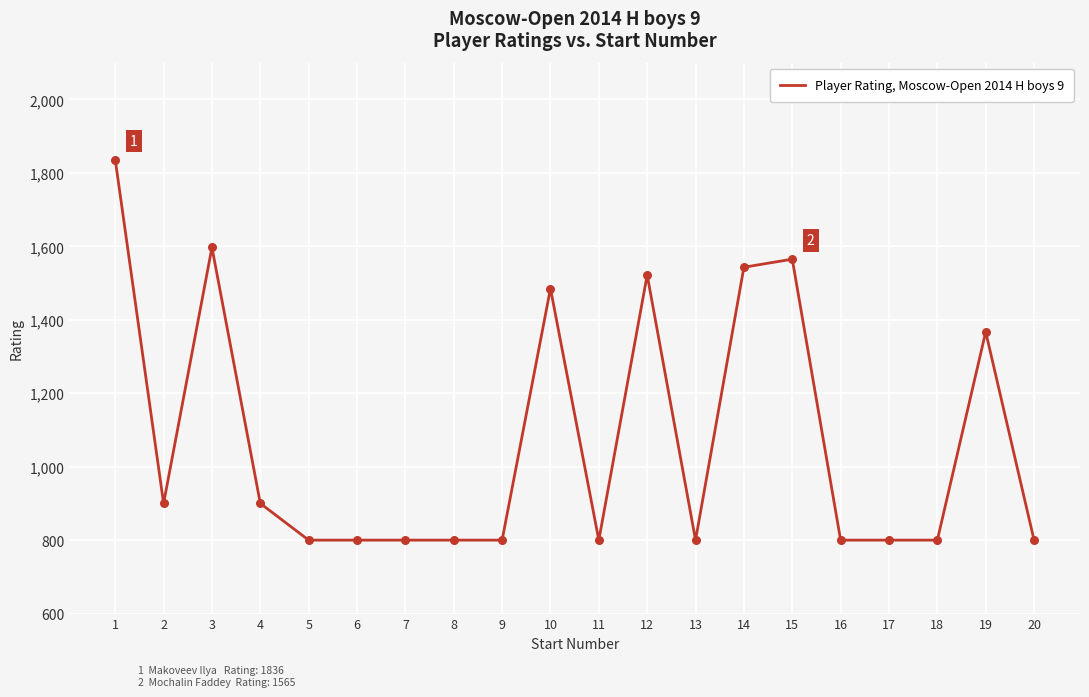

What is the ratio of the value at 9 to the value at 19?

0.6